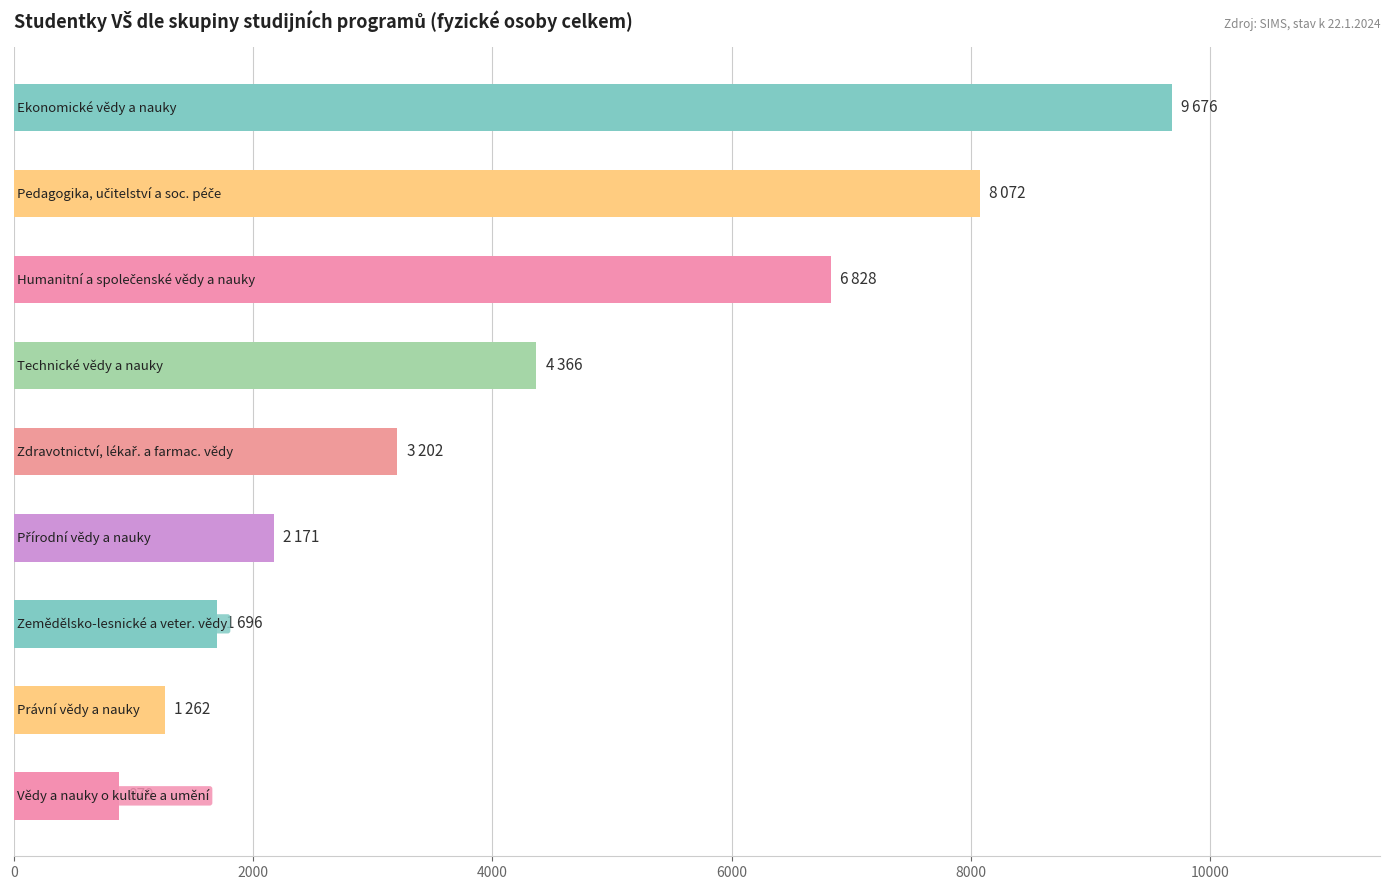

How many categories are shown in the chart?

9